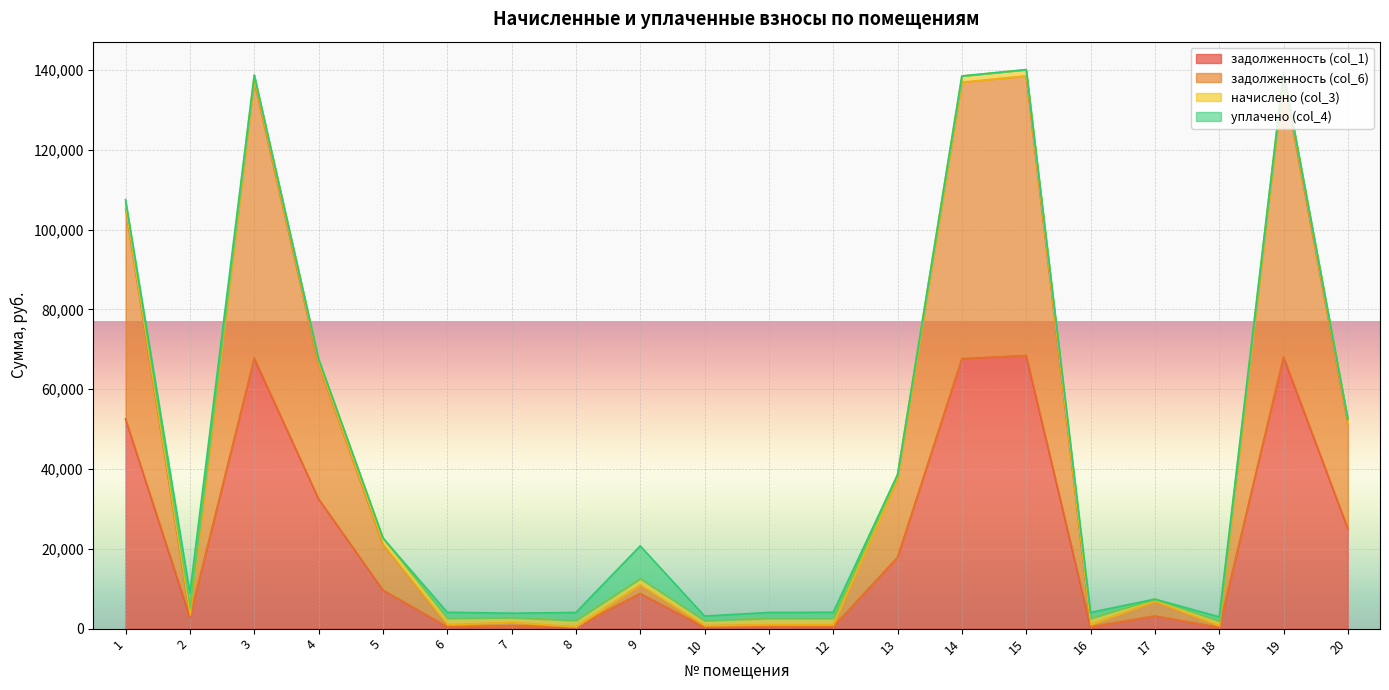

The задолженность (col_6) series shows 237713.5 at 19. True or false?

False